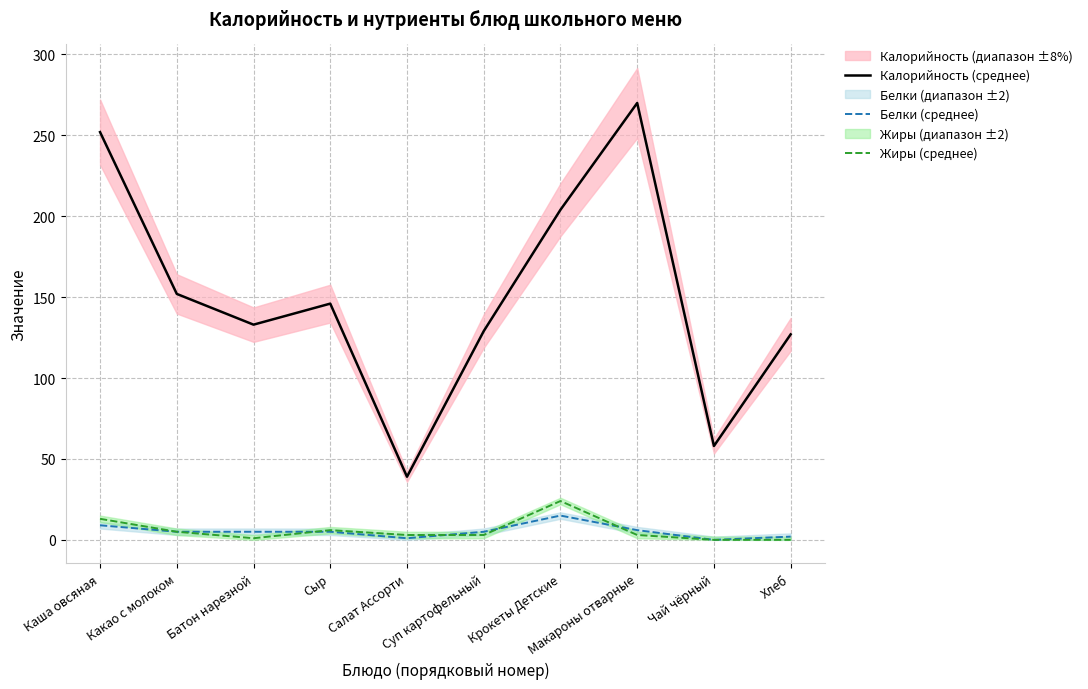

What is the difference between the maximum and second lowest values in the Белки (среднее) series?

14